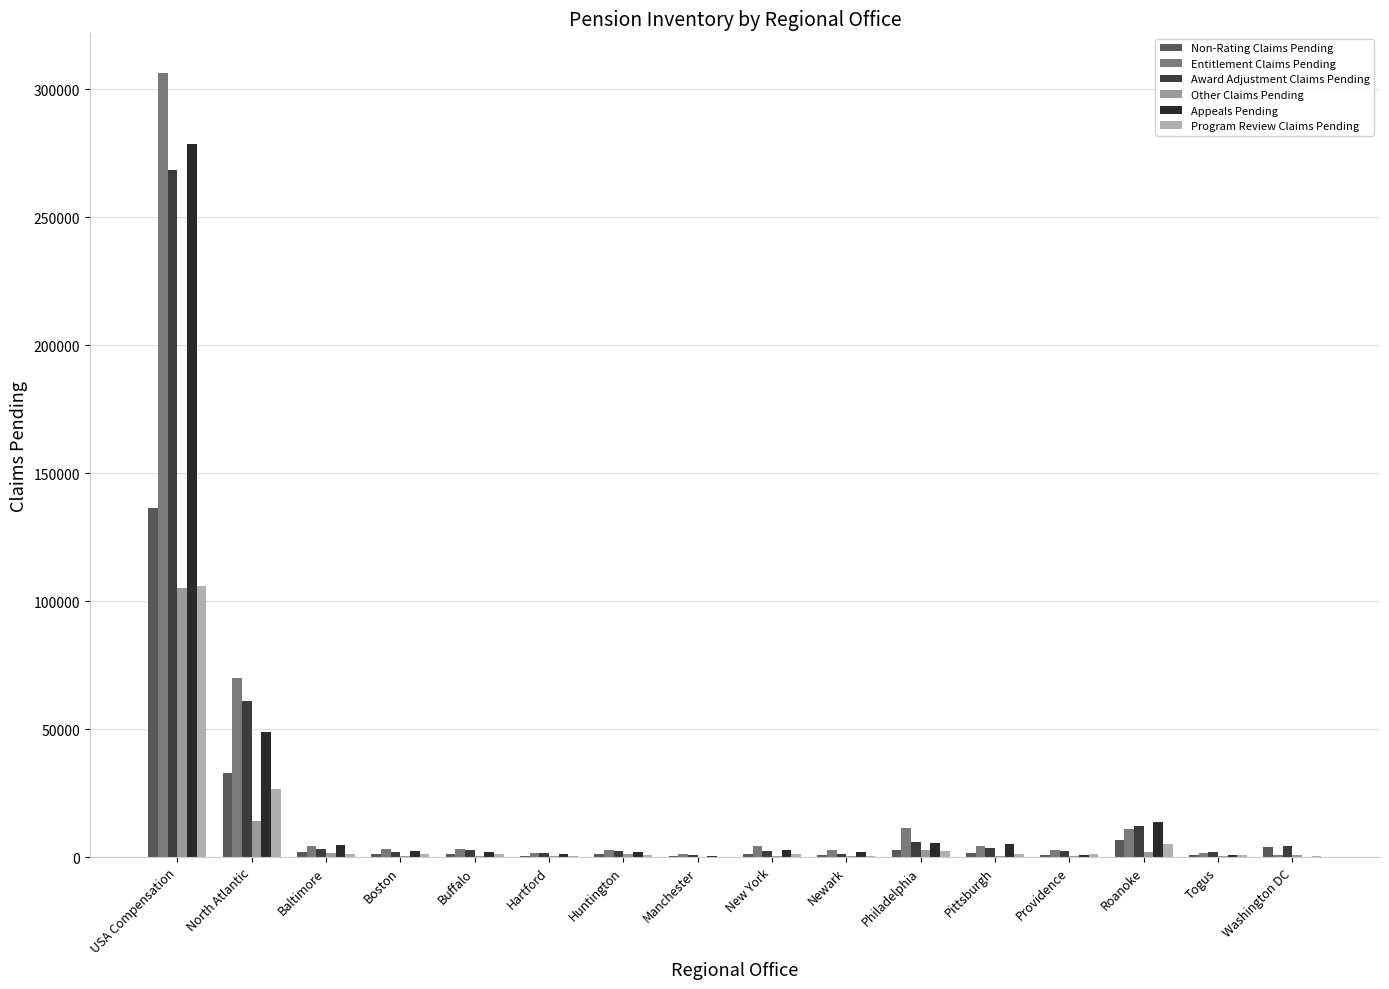

What is the difference between the maximum and minimum values in the Program Review Claims Pending series?

105541